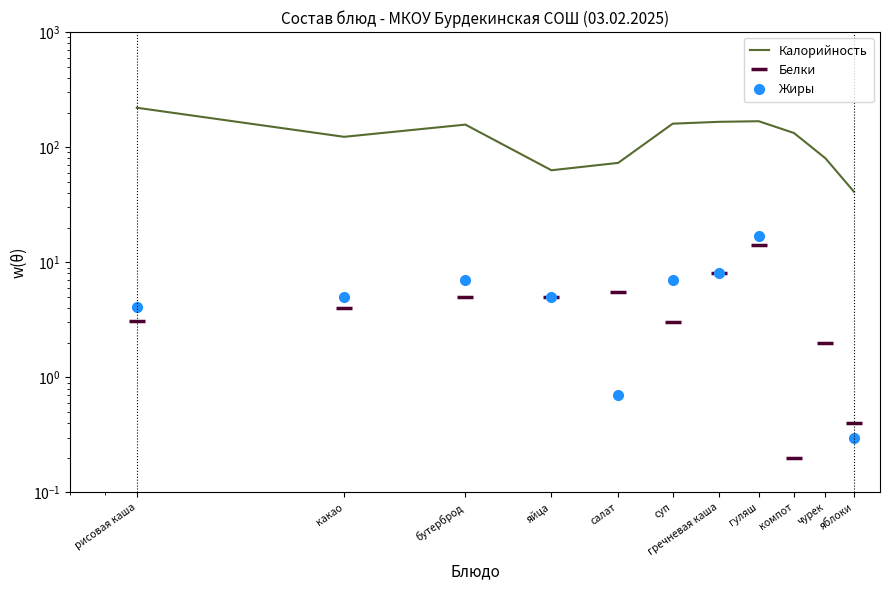

Is this an area chart (filled region under the line)?

No